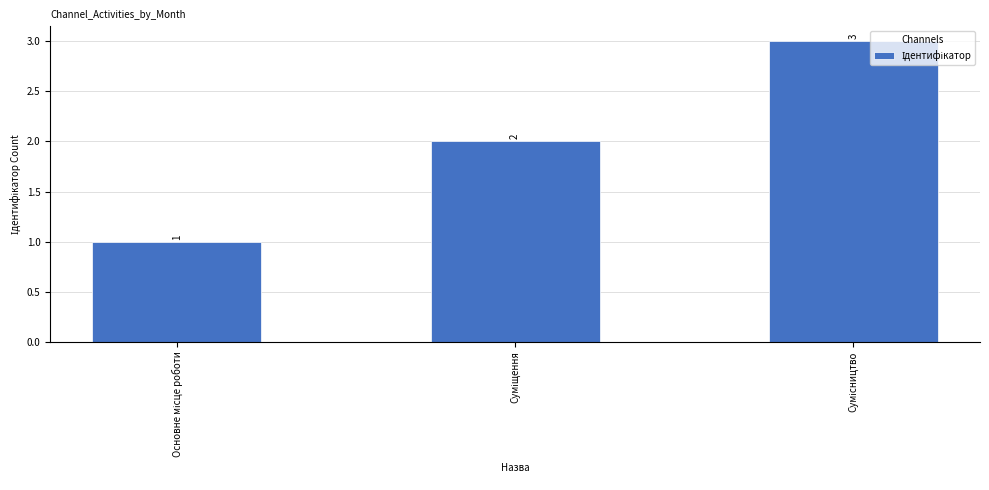

How many values are between 1 and 3?

3